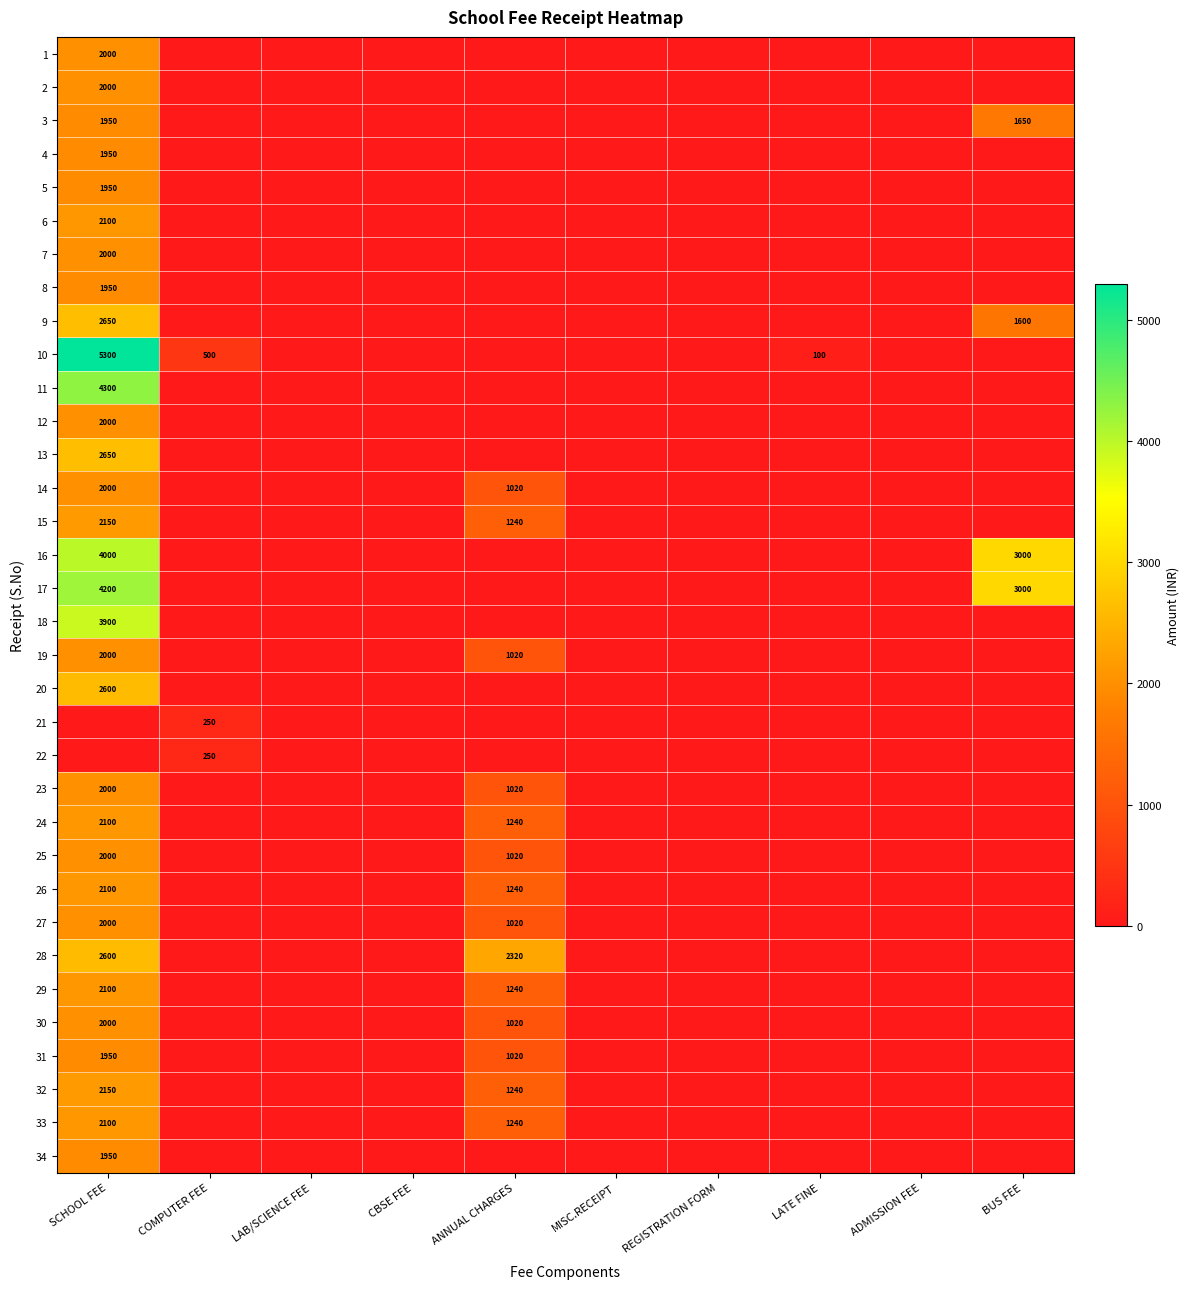

The value of 10 at LATE FINE is 165. True or false?

False